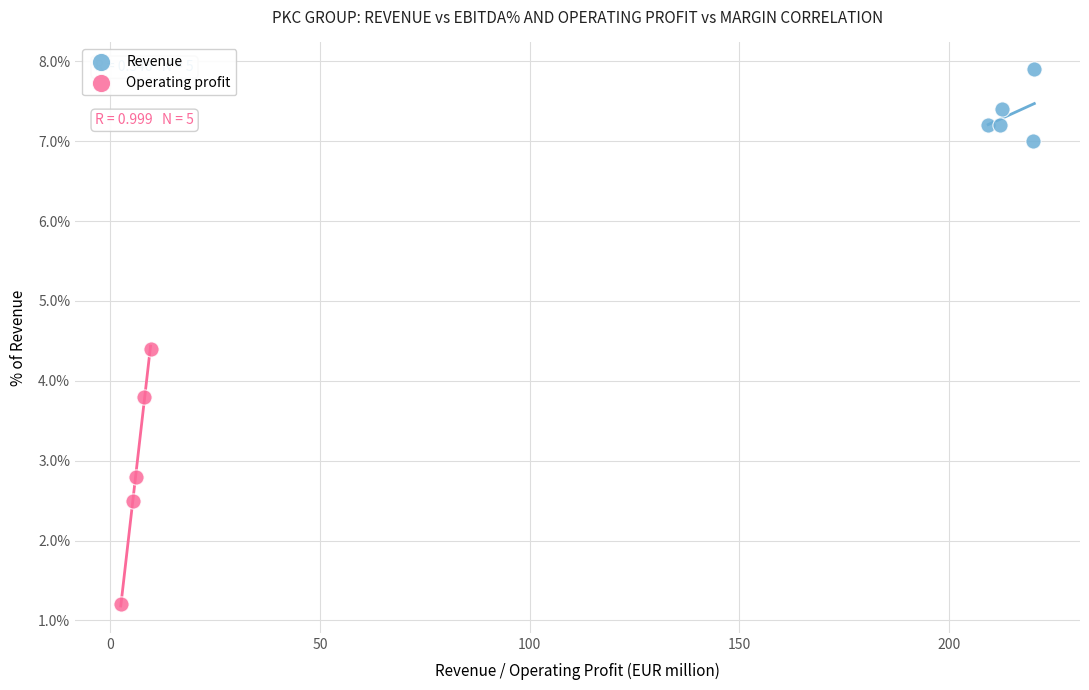

What are all the series names shown in the legend?

Revenue, Operating profit